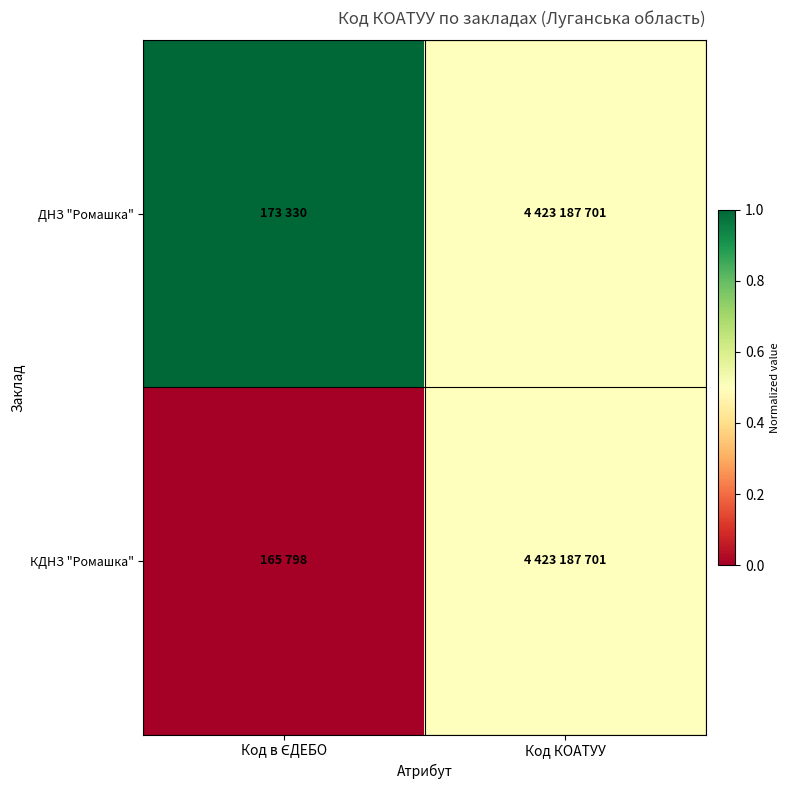

Which series has the largest total across all categories?

ДНЗ "Ромашка"